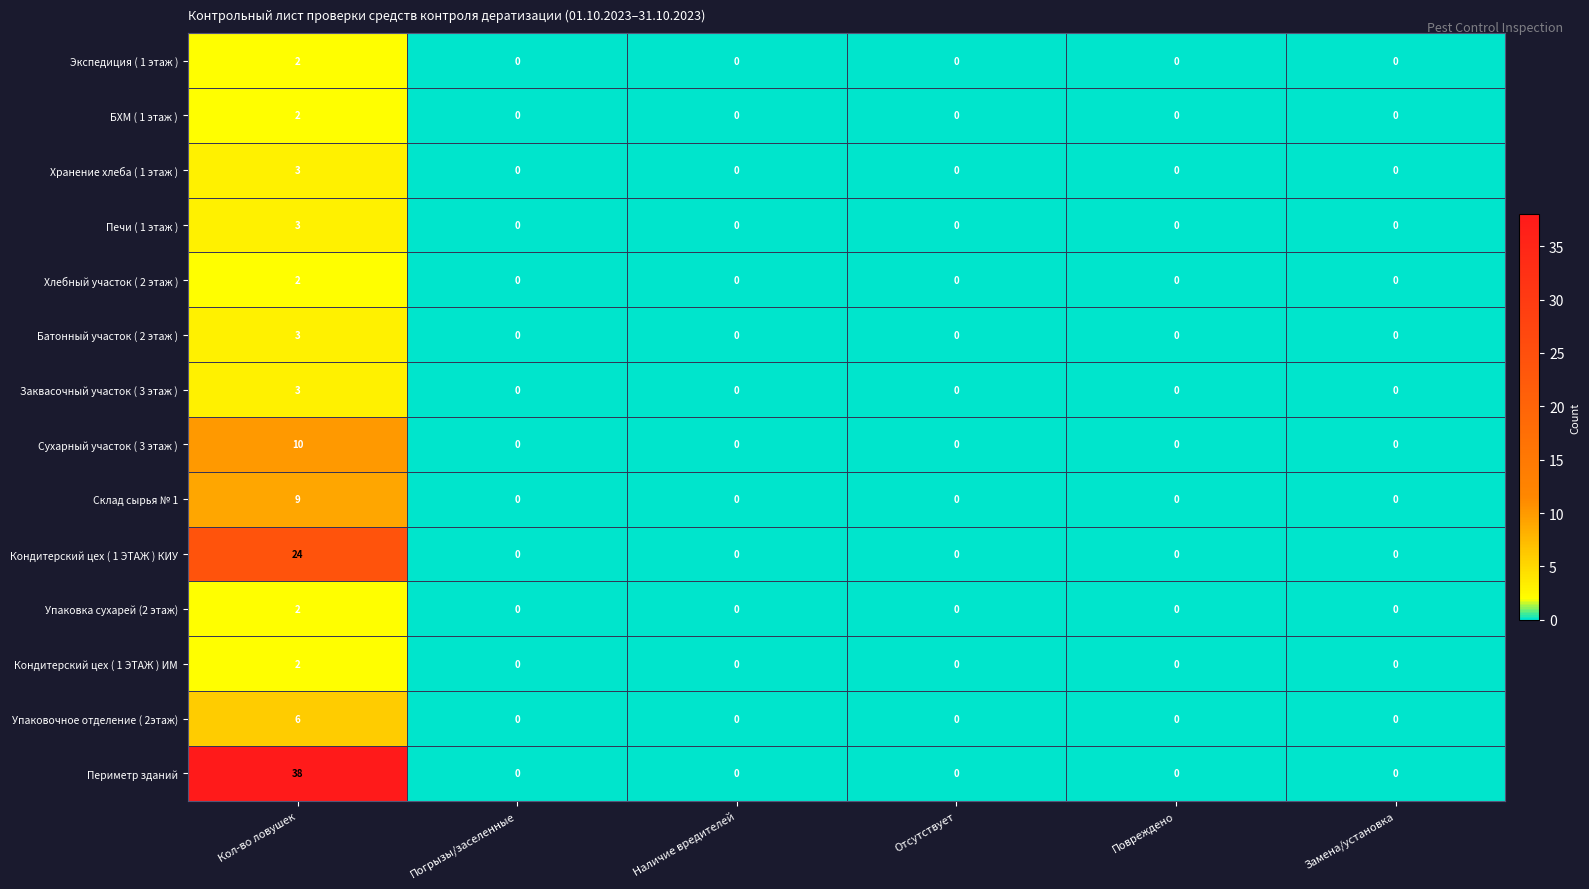

At which category is the sum across all series the highest?

Кол-во ловушек